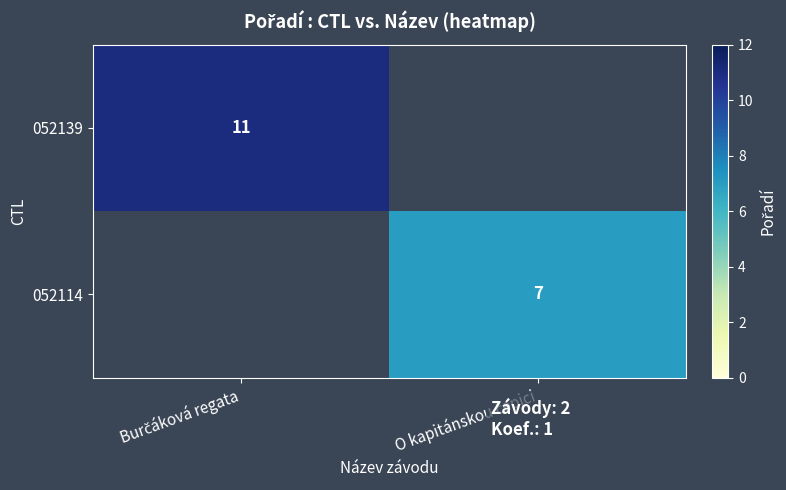

Between O kapitánskou čepici and Burčáková regata, which is larger?

Burčáková regata